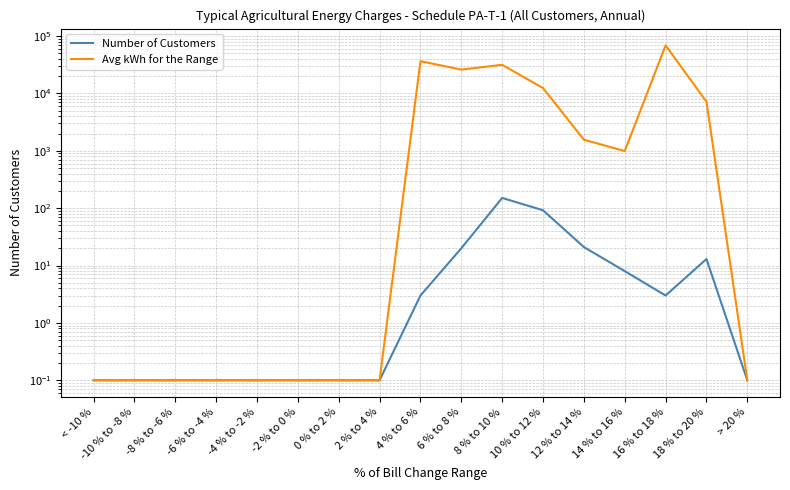

At which label is Avg kWh for the Range closest to 34531?

4 % to 6 %